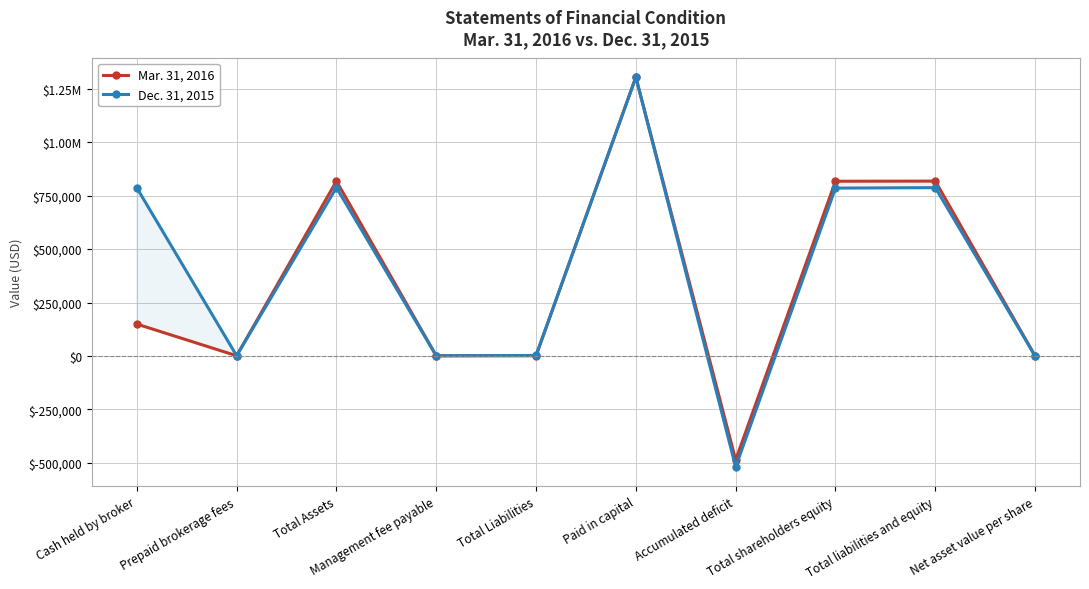

Where is Dec. 31, 2015 nearest to the value 392815?

Total Liabilities